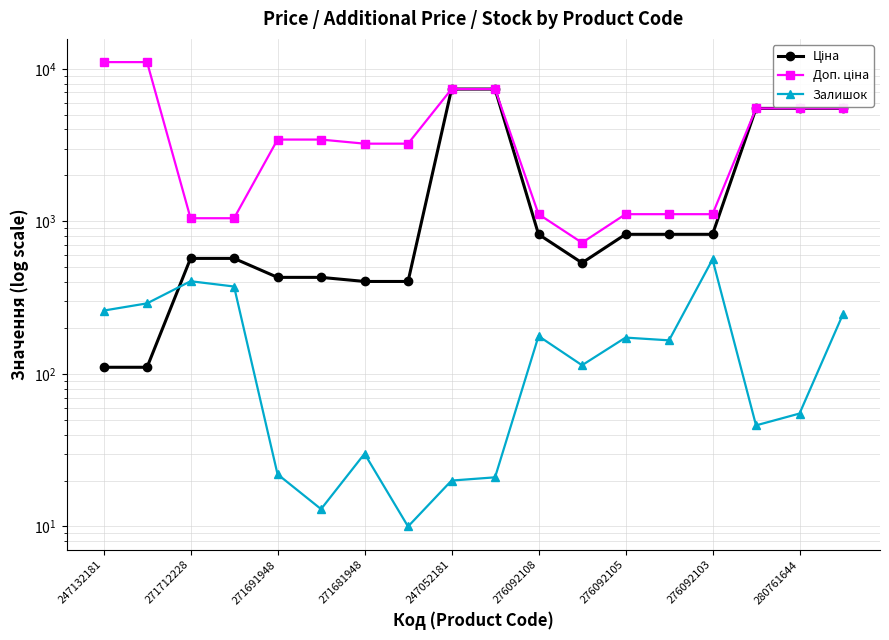

Reading left to right, list all the values displayed in this chart.

Ціна: 110.5	110.5	571.6	571.6	429.3	429.3	403.6	403.6	7360.2	7360.2	822.0	534.3	822.0	822.0	822.0	5497.3	5497.3	5497.3
Доп. ціна: 11055.0	11055.0	1048.0	1048.0	3434.6	3434.6	3228.8	3228.8	7360.2	7360.2	1114.0	724.0	1114.0	1114.0	1114.0	5497.3	5497.3	5497.3
Залишок: 260.0	290.0	405.0	374.0	22.0	13.0	30.0	10.0	20.0	21.0	177.0	114.0	173.0	166.0	563.0	46.0	55.0	247.0